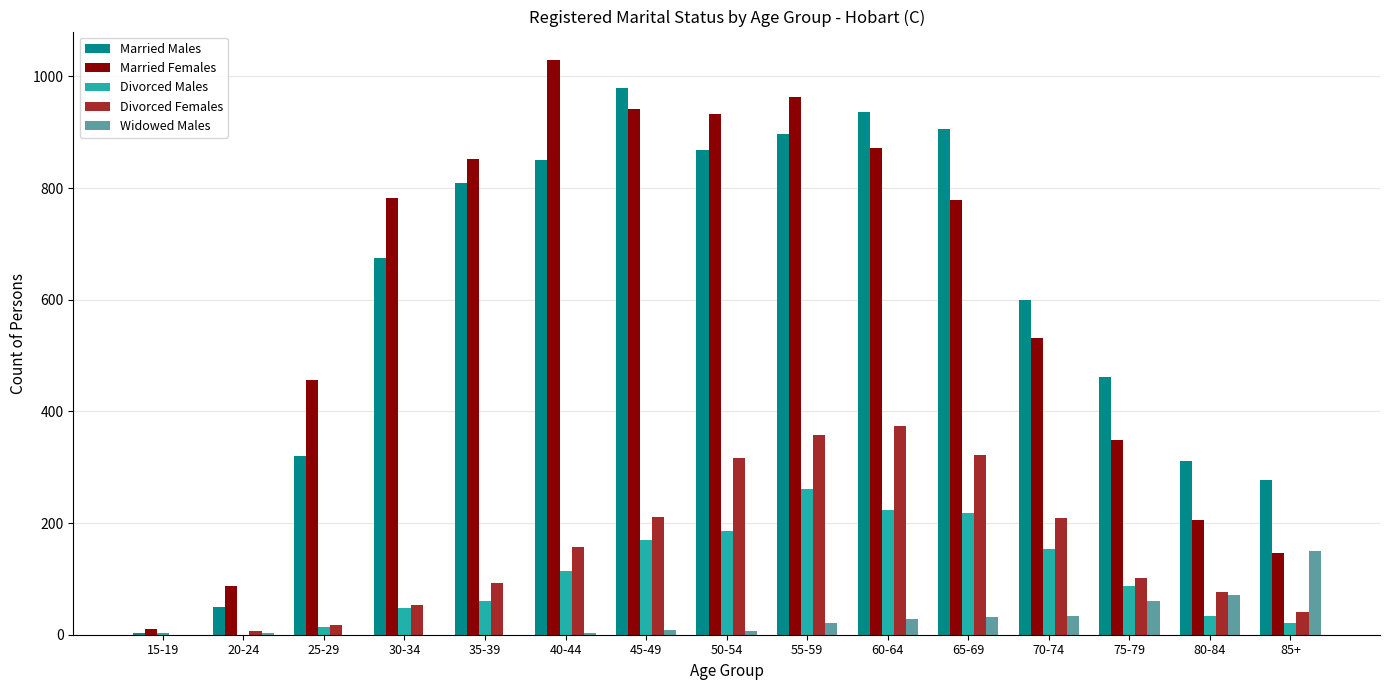

Is the value of Divorced Males at 85+ greater than the value of Married Females at 15-19?

Yes